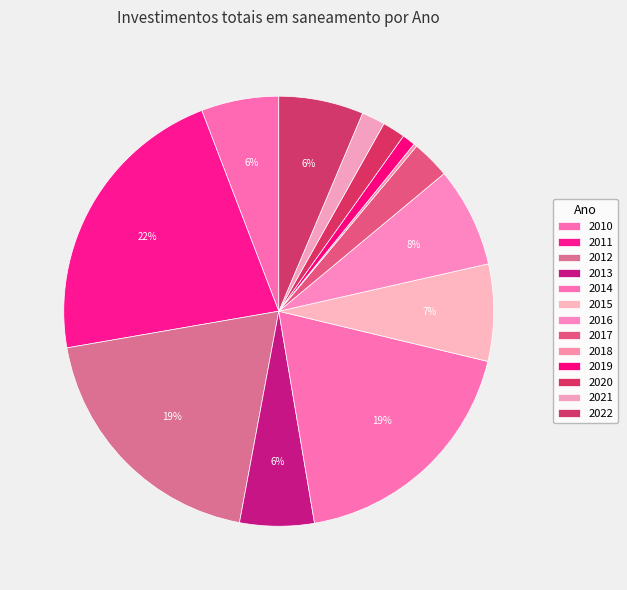

To the nearest percent, what is the combined percentage of 2021 and 2019?

3%